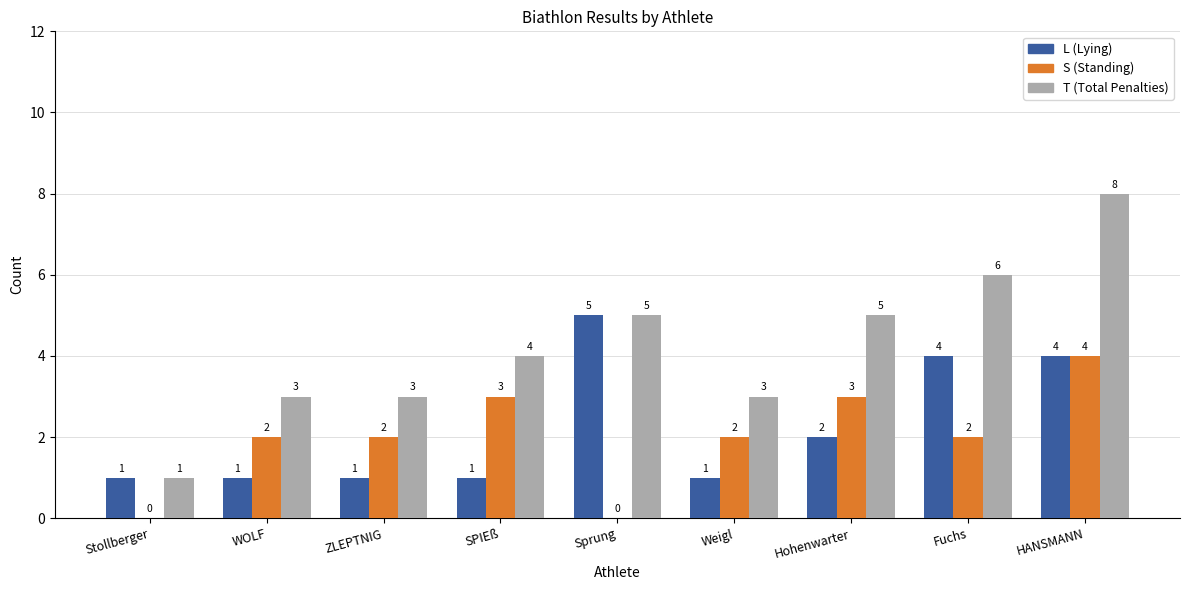

What is the greatest value displayed?

8